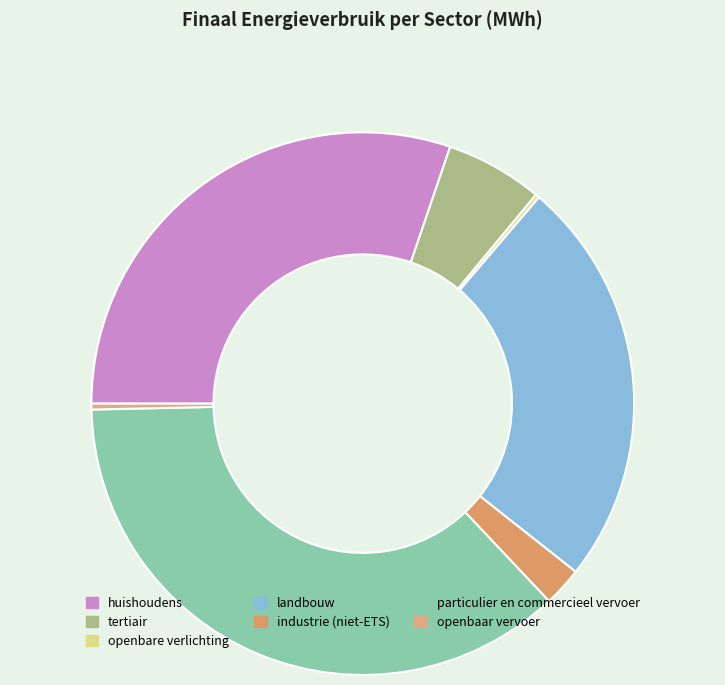

The particulier en commercieel vervoer slice represents 37% of the pie. True or false?

True